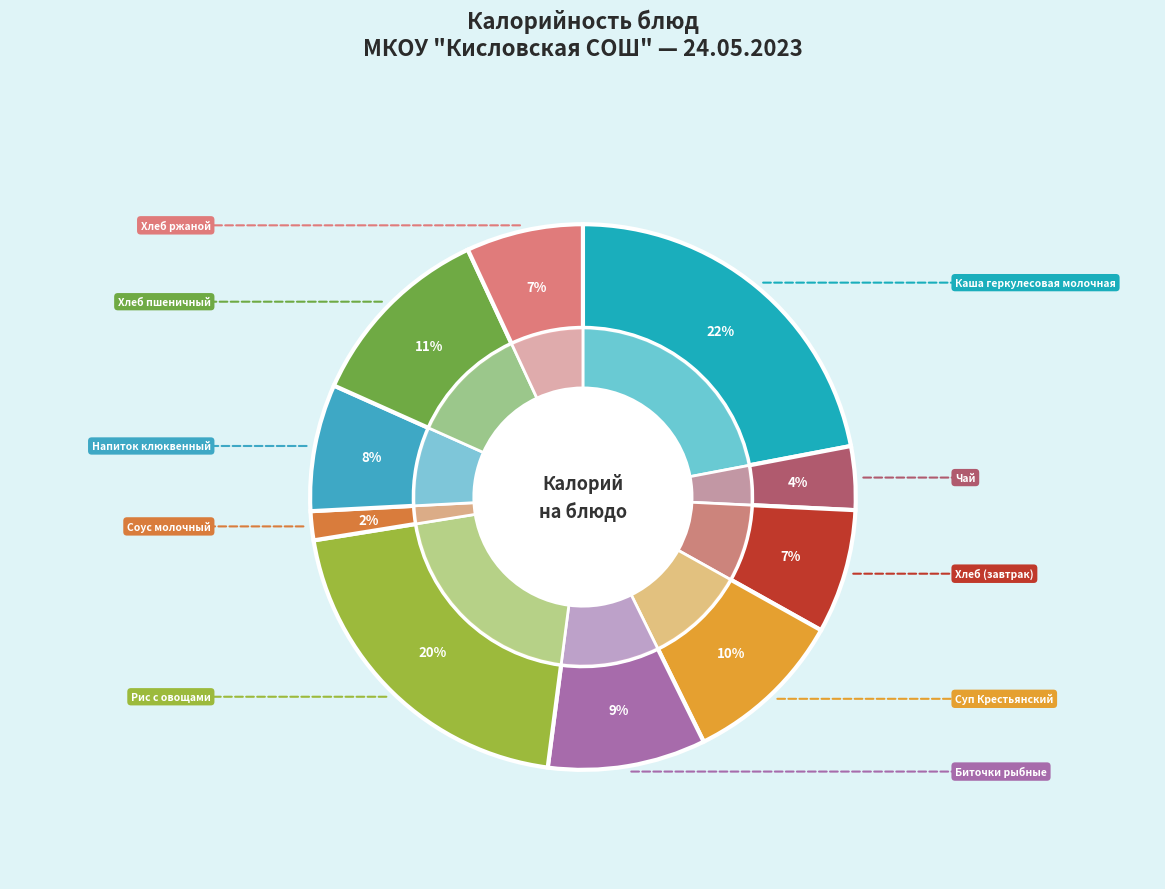

What percentage is the Каша геркулесовая молочная slice, to the nearest percent?

22%